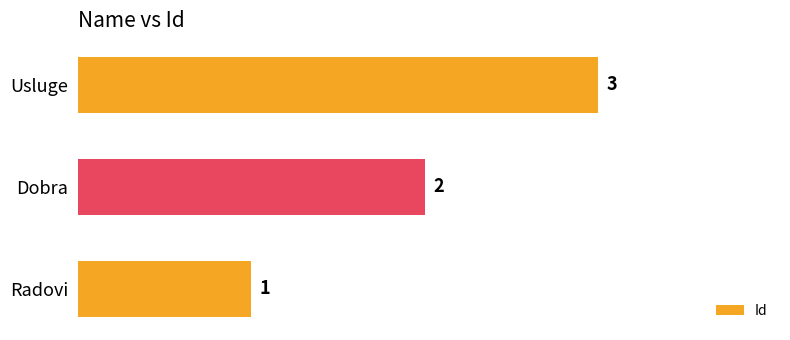

At which label is the value closest to 2?

Dobra